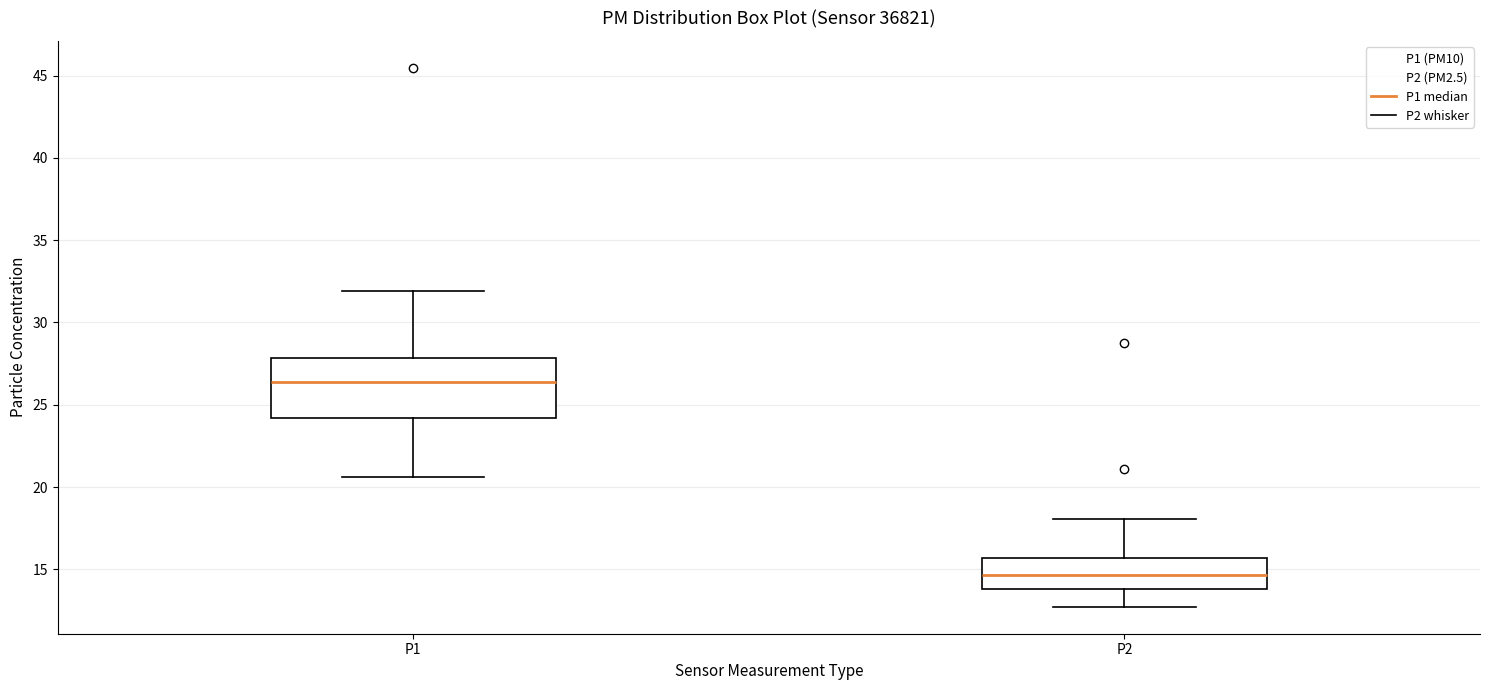

Comparing the boxes themselves (not the whiskers), which one is the tallest?

P1